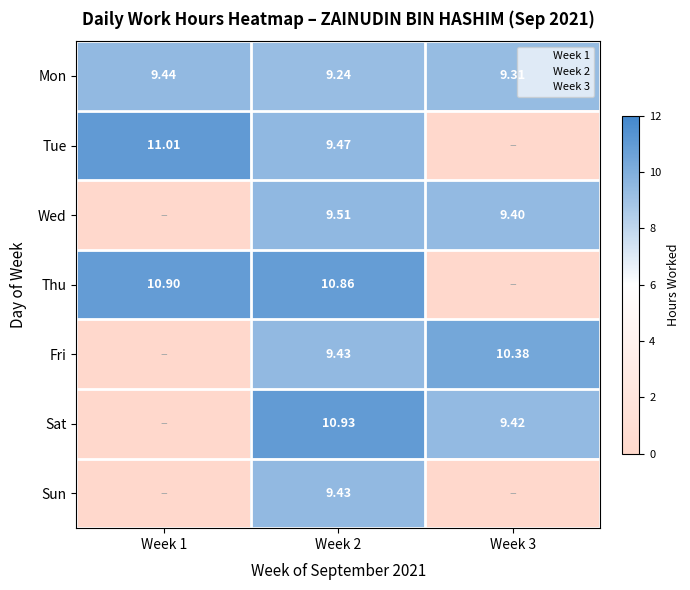

What is the sum of the Wed values at Week 2 and Week 1?

9.5